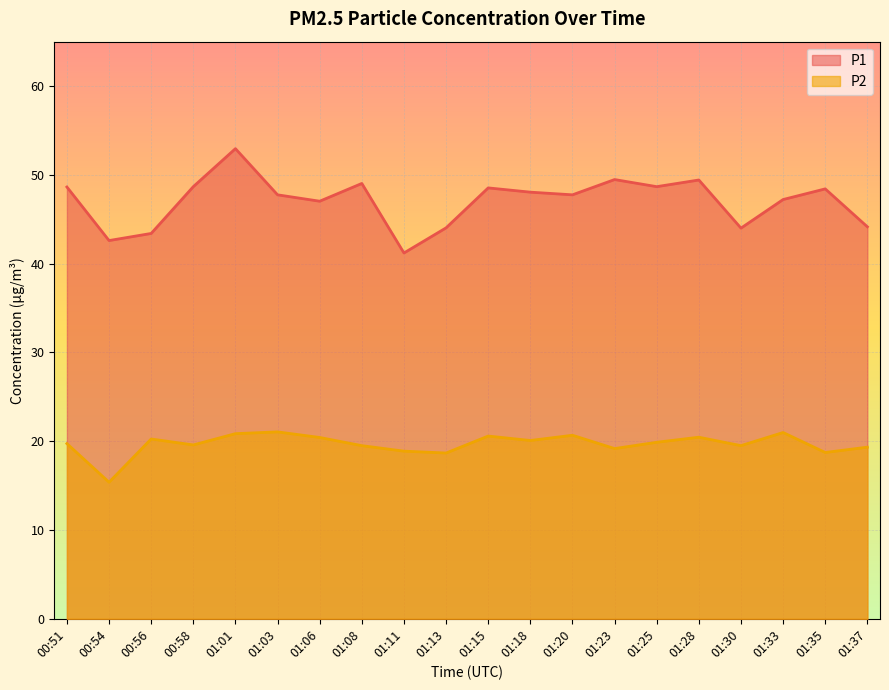

List the labels in order of P1 value, largest first.

01:01, 01:23, 01:28, 01:08, 00:58, 01:25, 00:51, 01:15, 01:35, 01:18, 01:03, 01:20, 01:33, 01:06, 01:37, 01:13, 01:30, 00:56, 00:54, 01:11